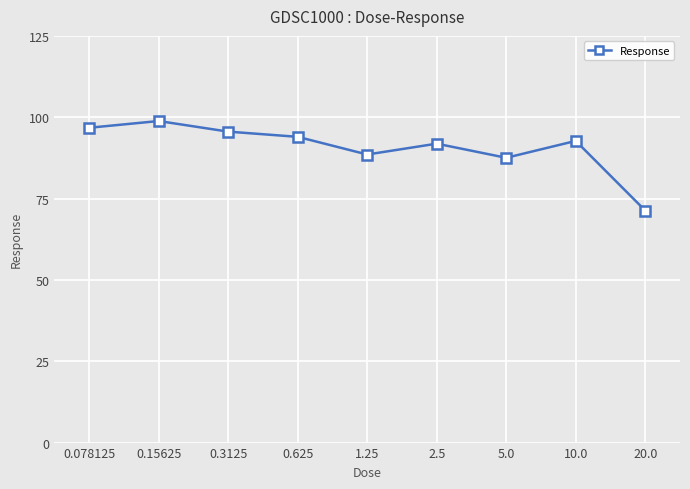

Does the chart display data point markers on the line(s)?

Yes